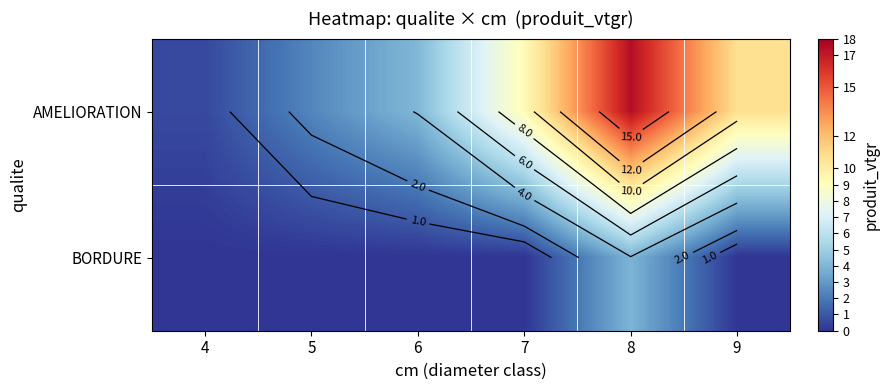

At how many categories does at least one series exceed 1?

5